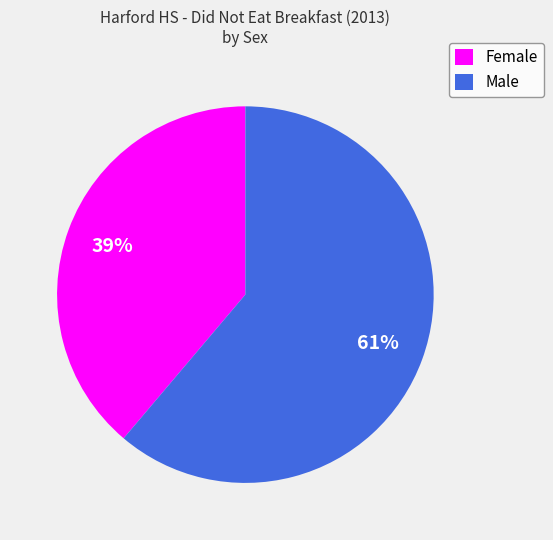

Which slice is the smallest?

Female